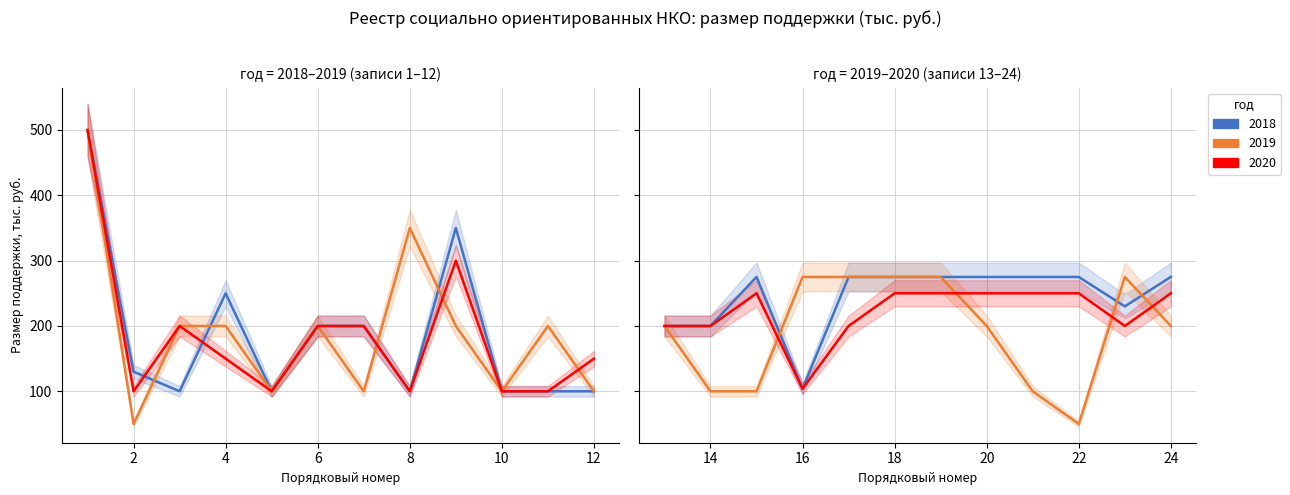

Which label corresponds to the smallest value in the chart?

2